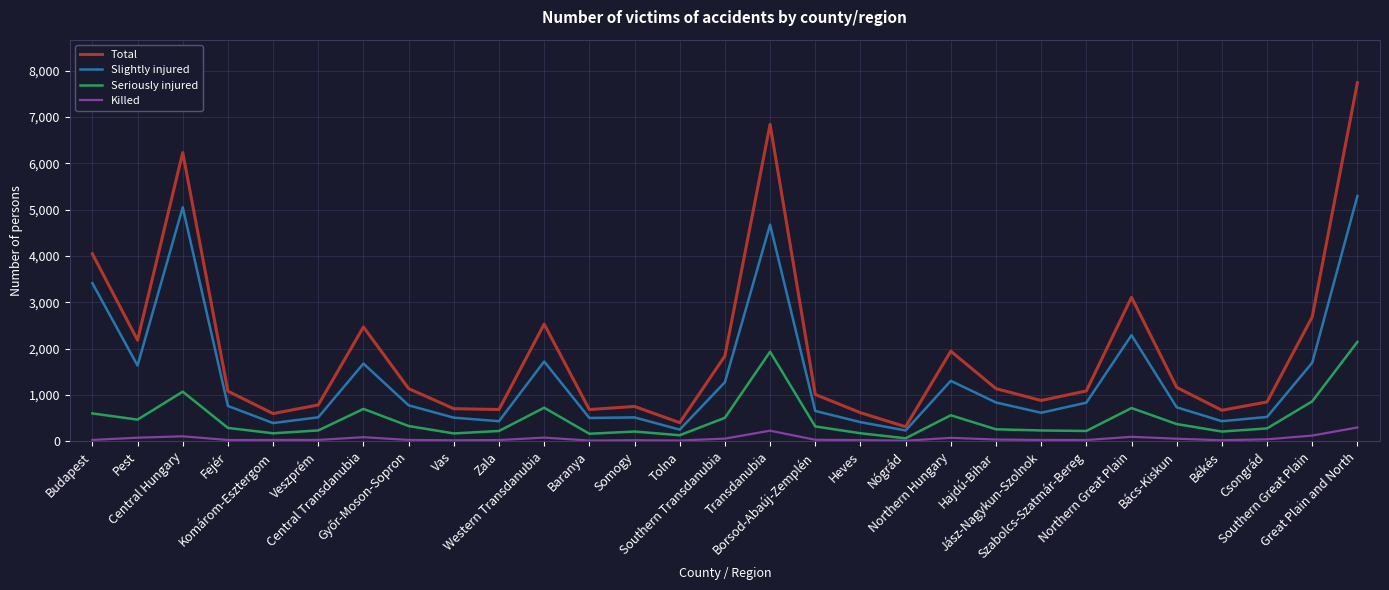

Which series has the largest range (max minus min)?

Total